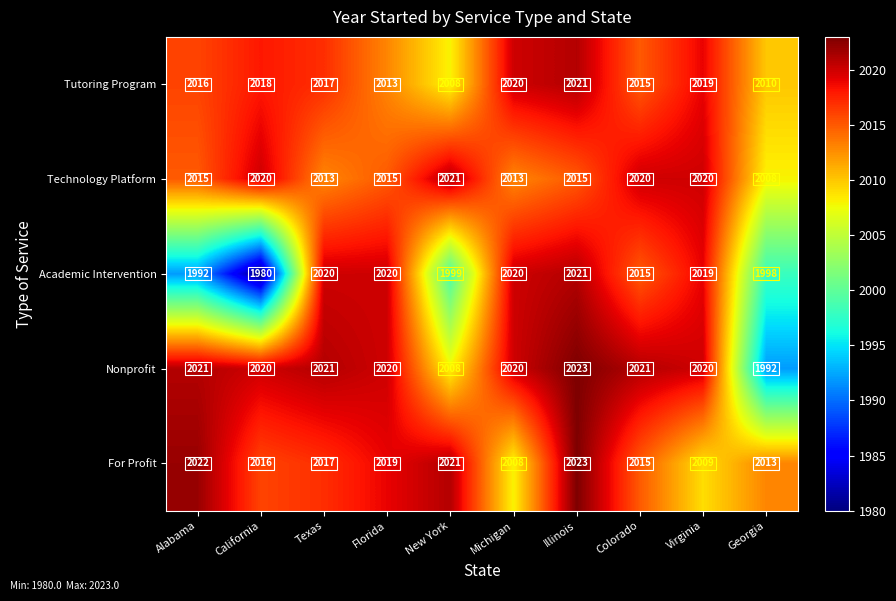

What is the approximate value of For Profit at Virginia, to the nearest 10?

2010